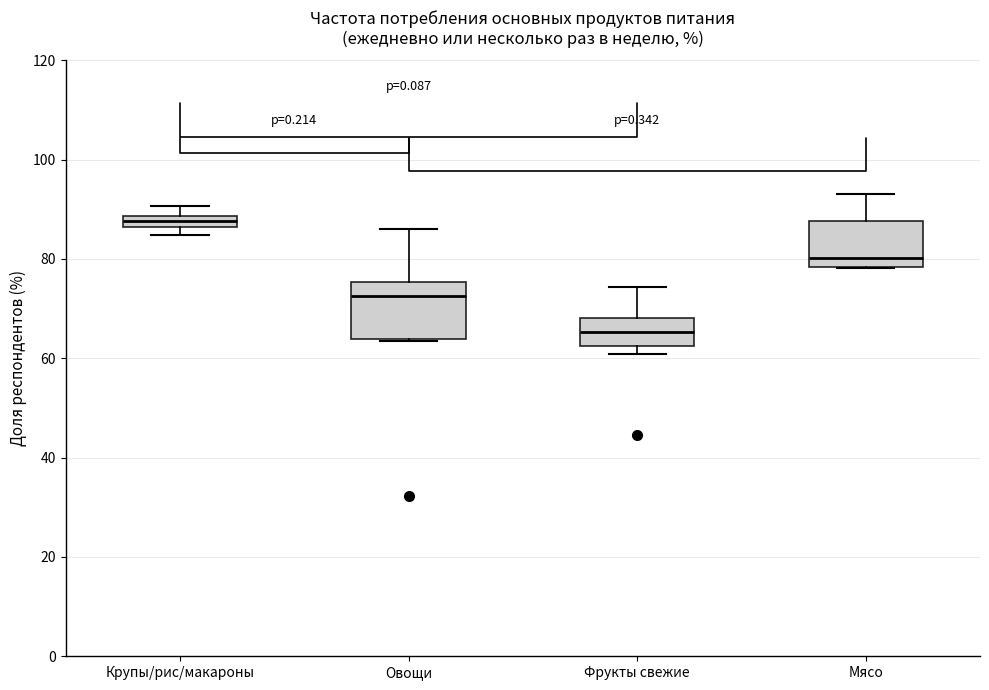

Which box has the highest median line?

Крупы/рис/макароны